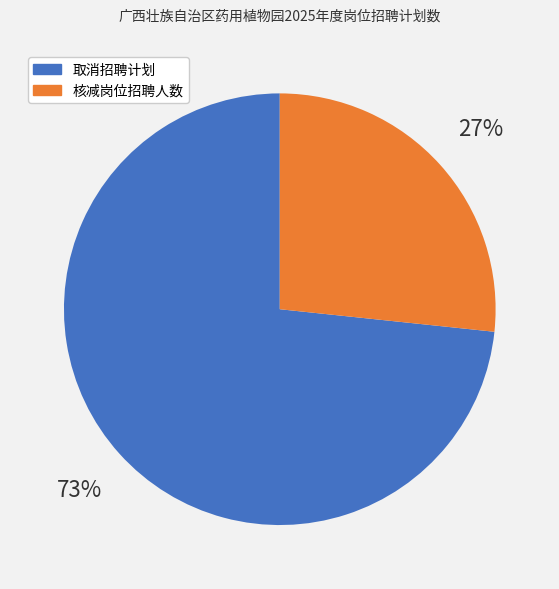

The 核减岗位招聘人数 slice represents 27% of the pie. True or false?

True